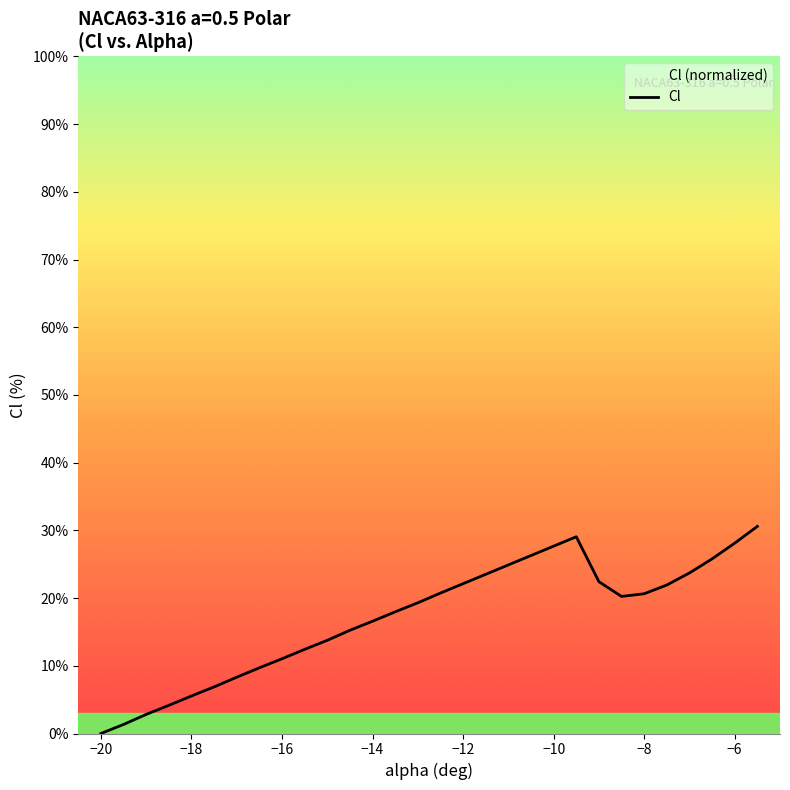

Is it true that the value at −12 is 31.2?

False